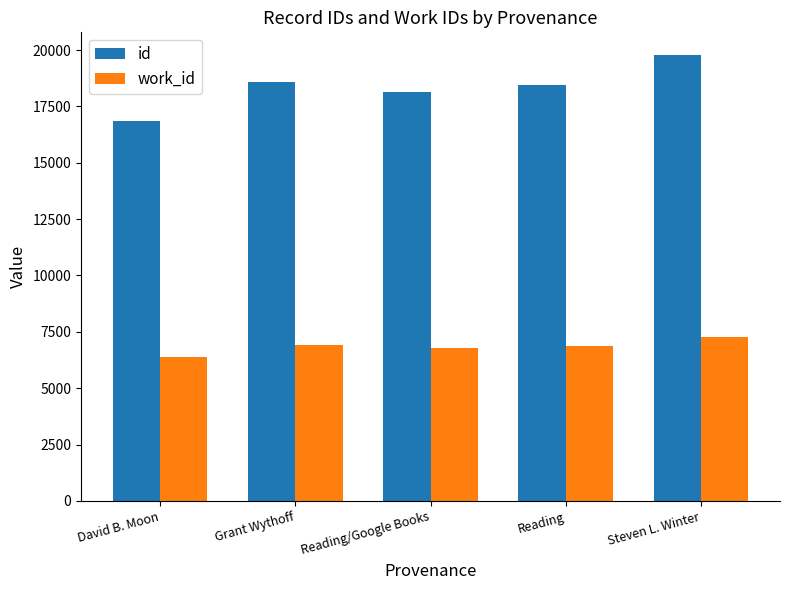

What is the sum of all work_id values?

34214